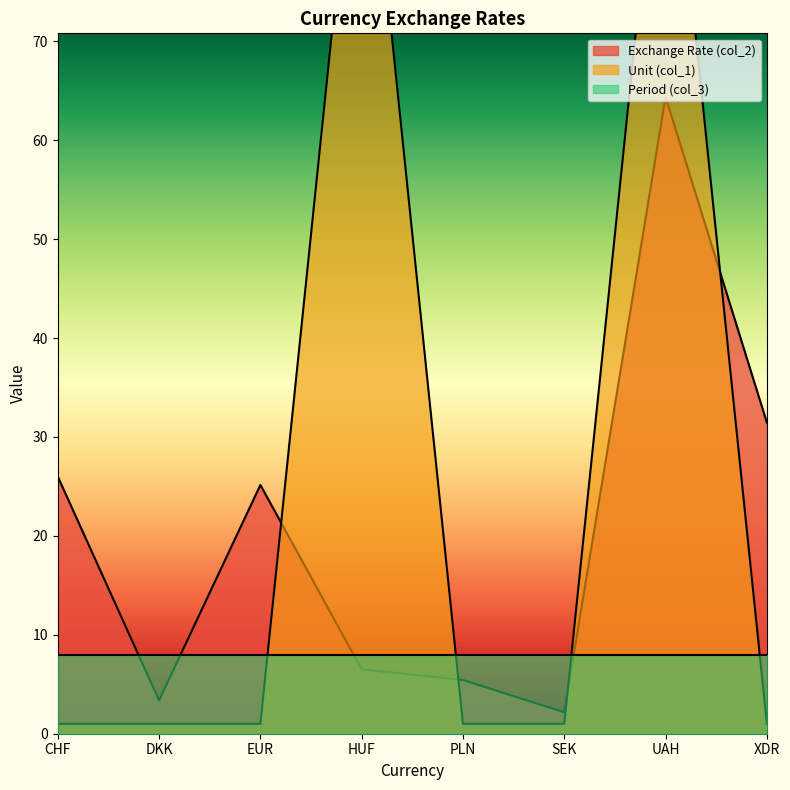

At how many categories does at least one series exceed 91?

2